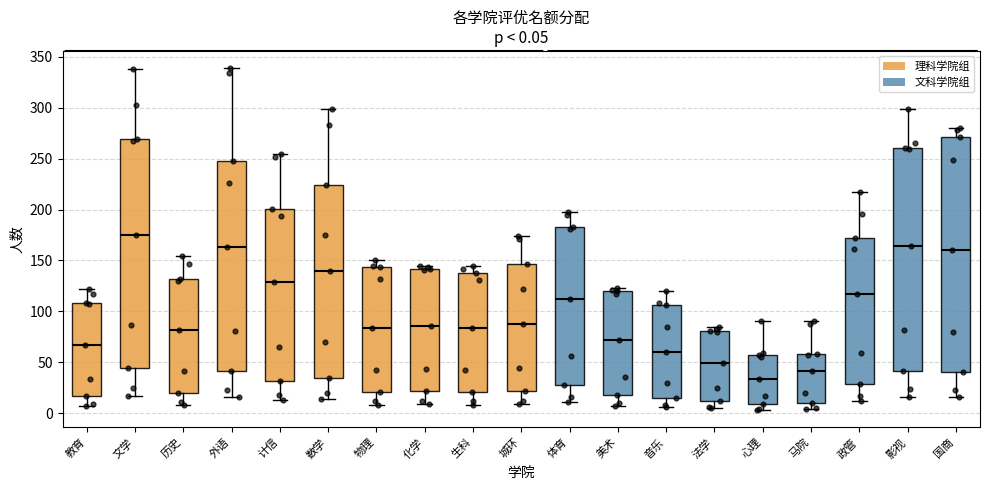

Comparing the boxes themselves (not the whiskers), which one is the tallest?

国商